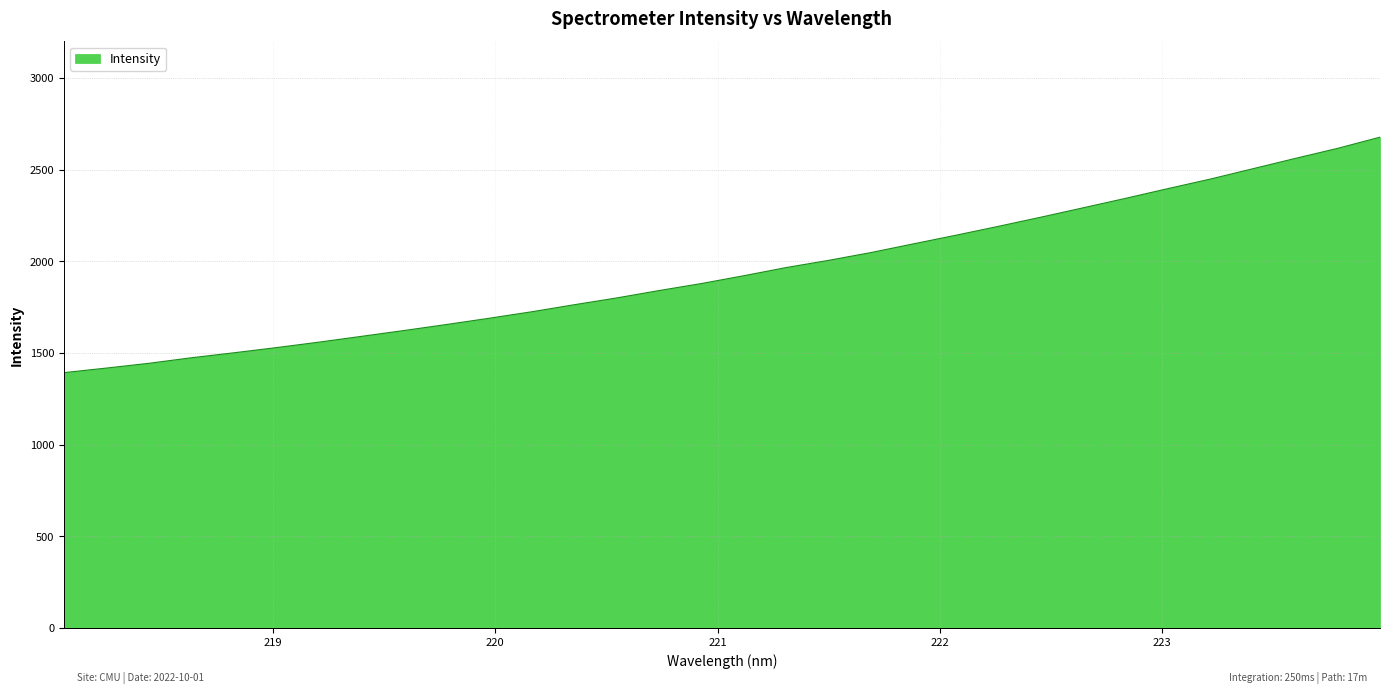

What is the maximum value shown in the chart?

2677.6